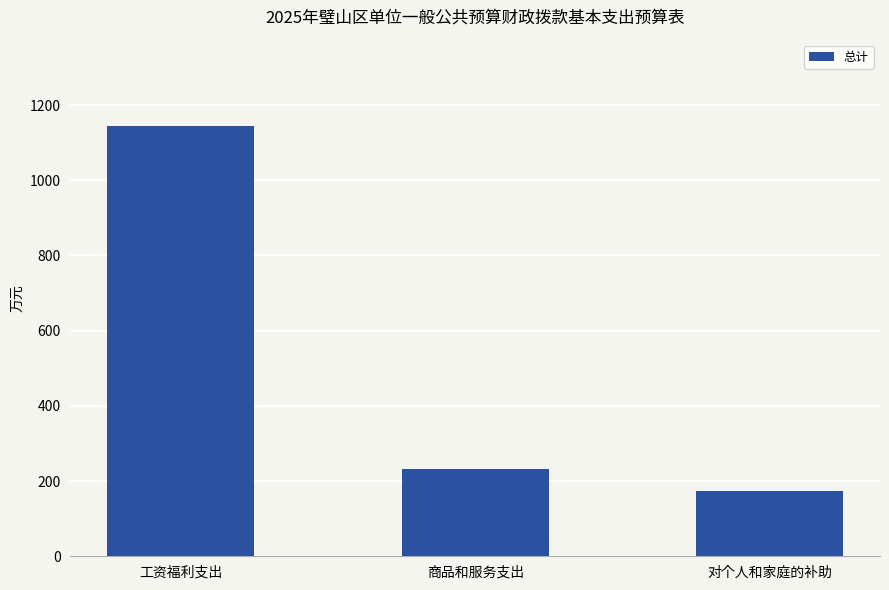

What is the value of the 1st bar from the left?

1144.8